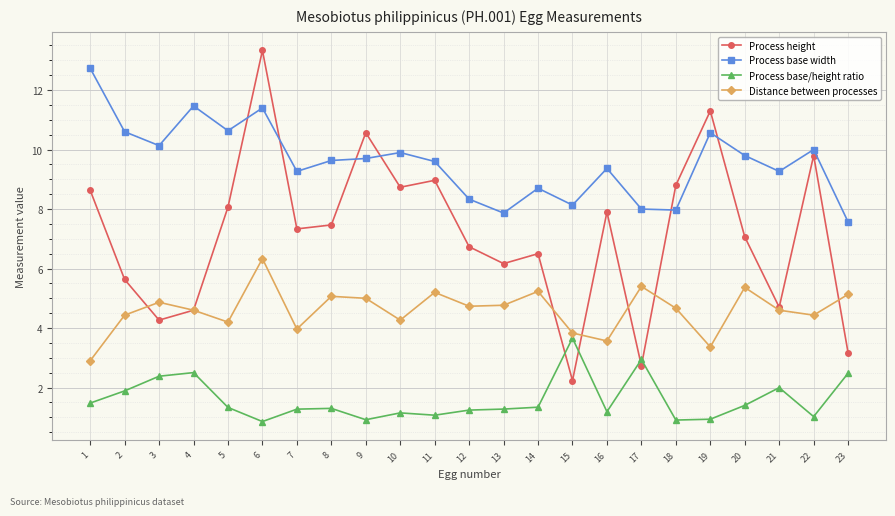

What is the greatest value displayed?

13.3